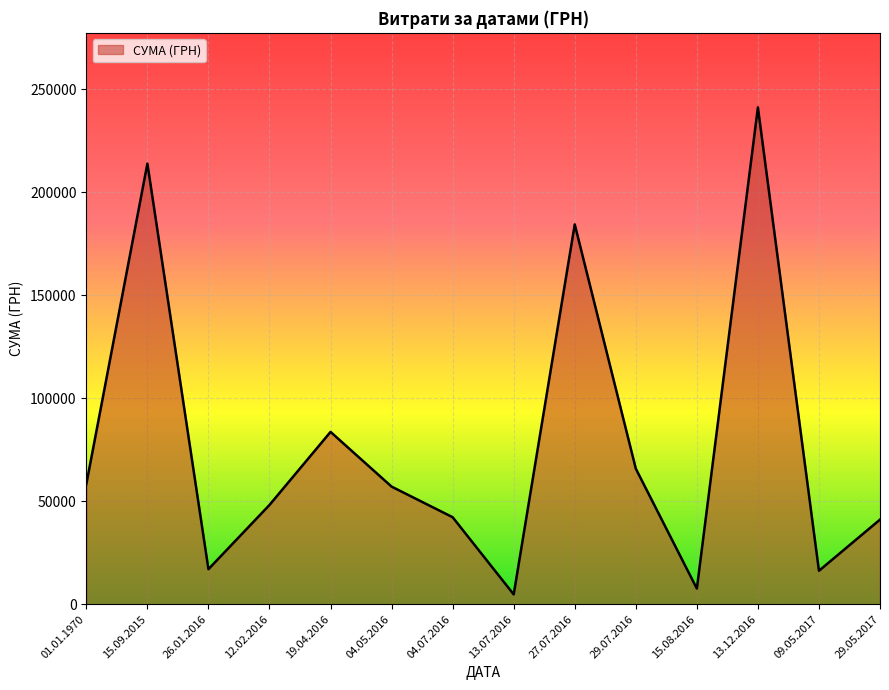

Is it true that the value at 13.12.2016 is 156477.1?

False